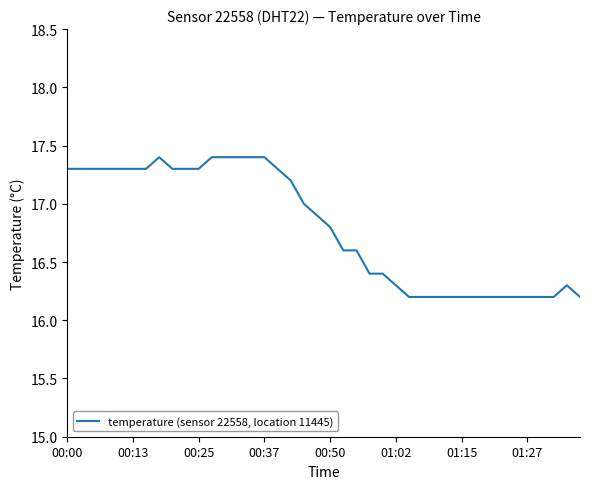

What is the difference between the maximum and minimum values?

1.2